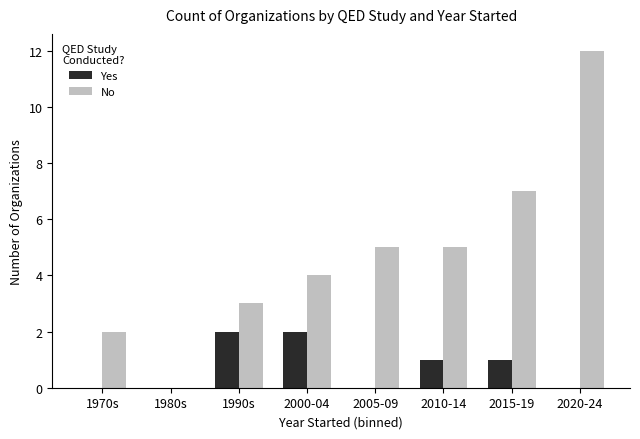

How many series are shown in this chart?

2